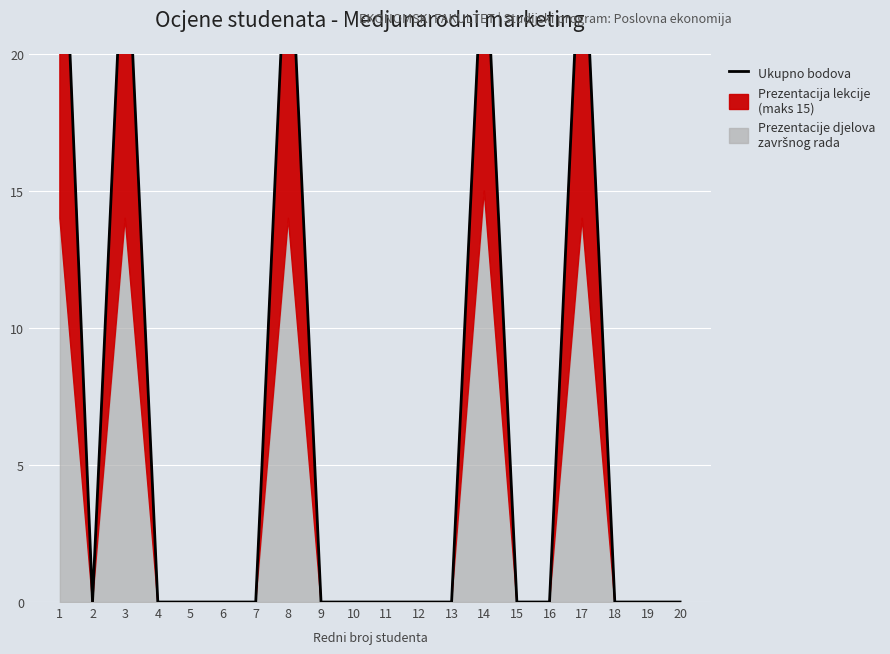

What is the difference between the second highest and minimum values?

26